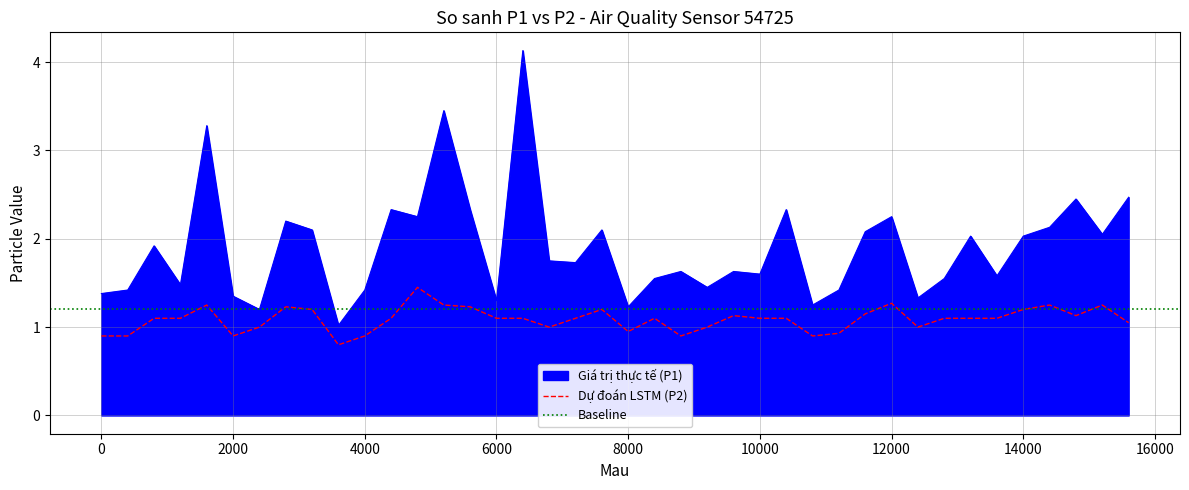

True or false: Giá trị thực tế (P1) and Dự đoán LSTM (P2) intersect in this chart.

False